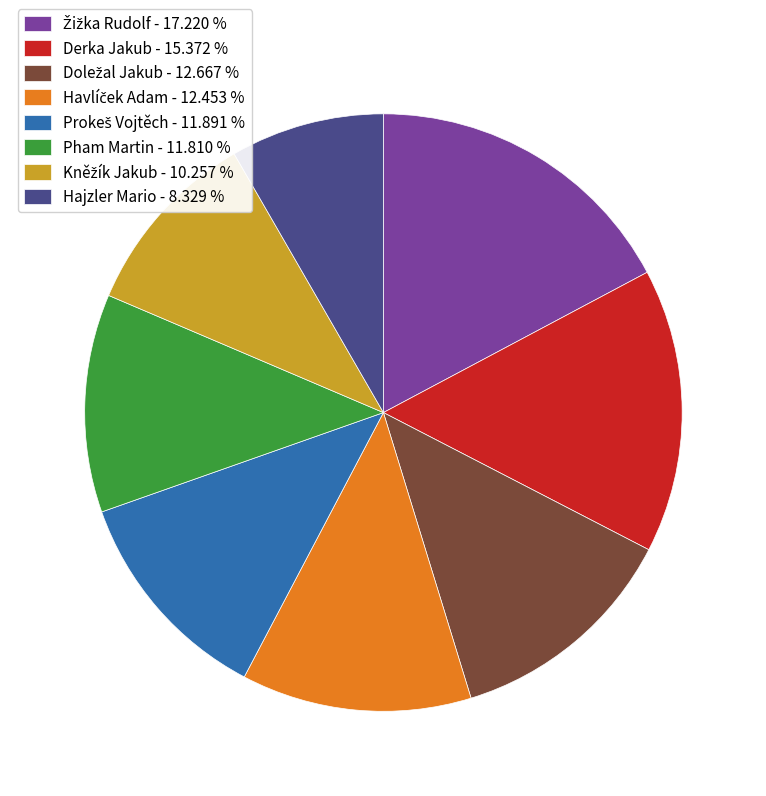

Is there any slice that represents more than half of the pie?

No